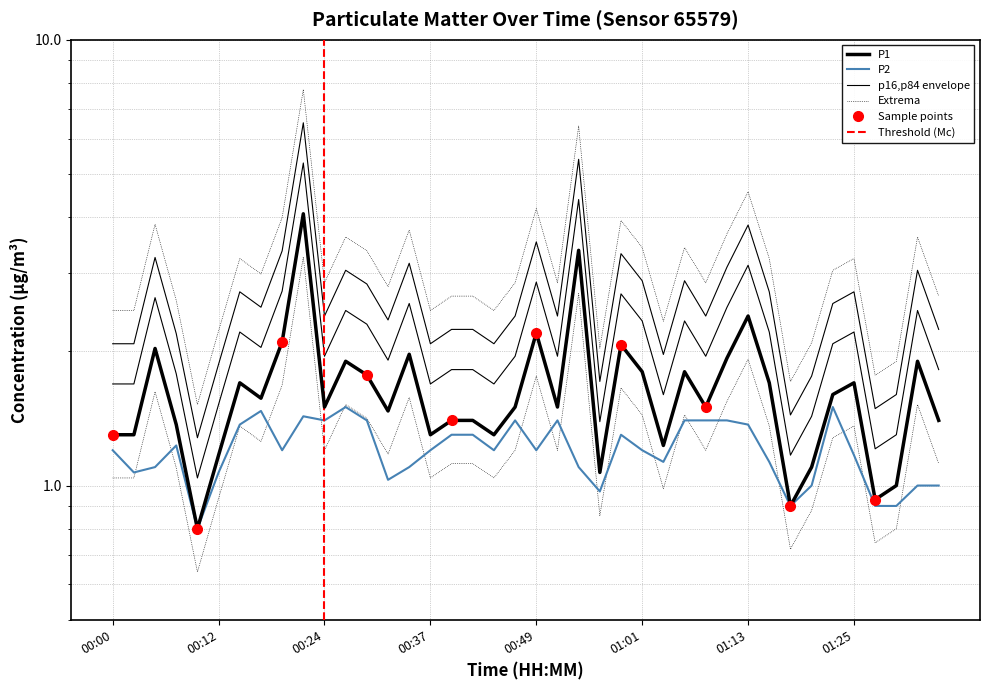

What is the label of the 17th point from the right?

00:56